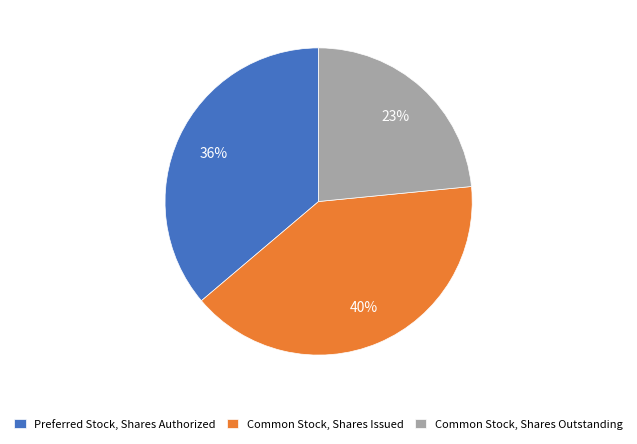

Is the sum of Common Stock, Shares Outstanding and Preferred Stock, Shares Authorized greater than half?

Yes